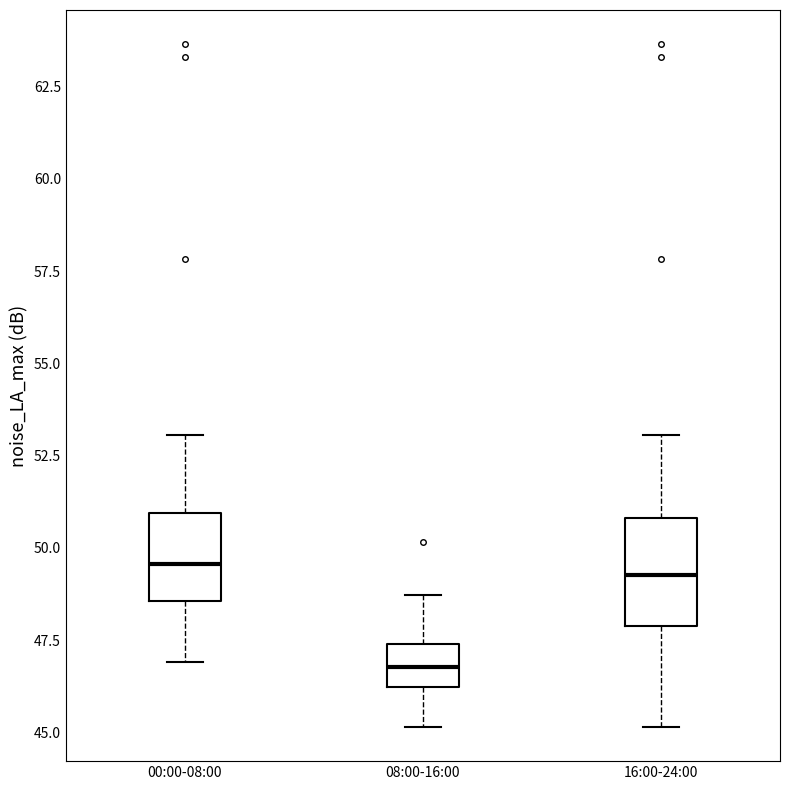

Reading left to right, transcribe this box plot: for each box, give where its median line is, the range the box spans, and where its two whiskers end, as read against the y-axis. The values are not printed on the chart, so give them approximately, as read against the axis.

00:00-08:00: median 49.5, box 48.5 to 51.0, whiskers 47.0 to 53.0
08:00-16:00: median 47.0, box 46.0 to 47.5, whiskers 45.0 to 48.5
16:00-24:00: median 49.5, box 48.0 to 51.0, whiskers 45.0 to 53.0